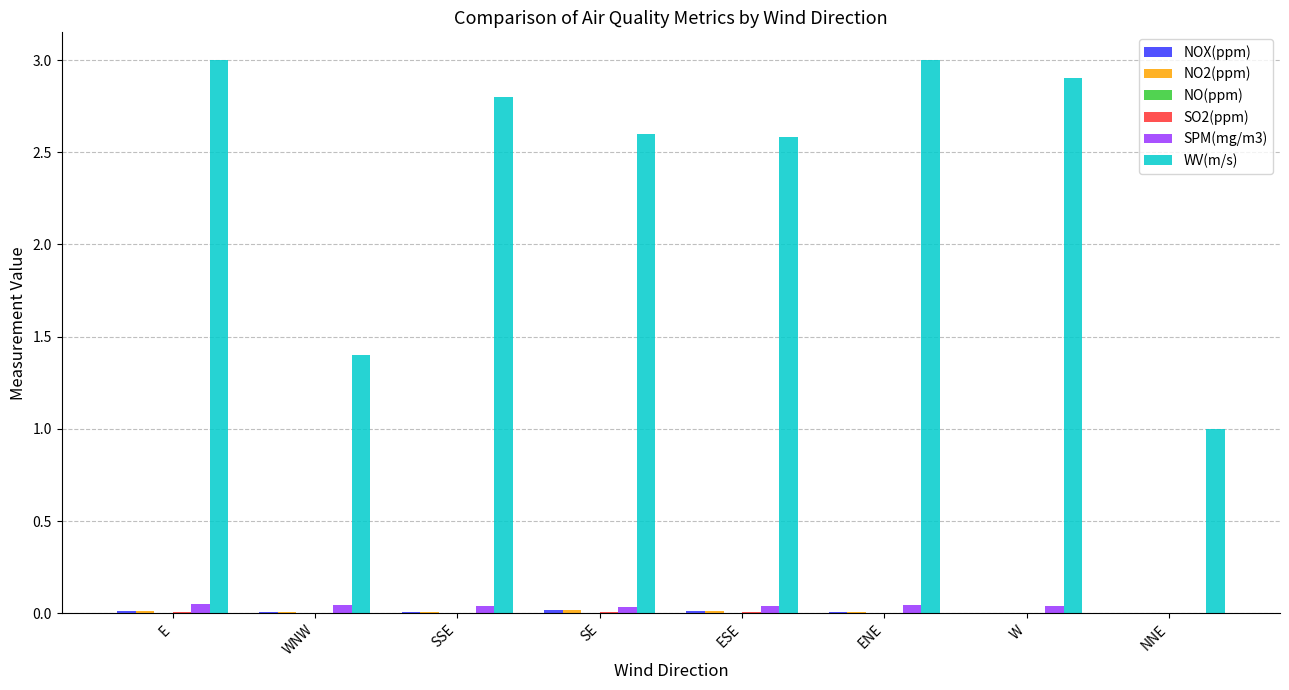

Which series has the largest total across all categories?

WV(m/s)